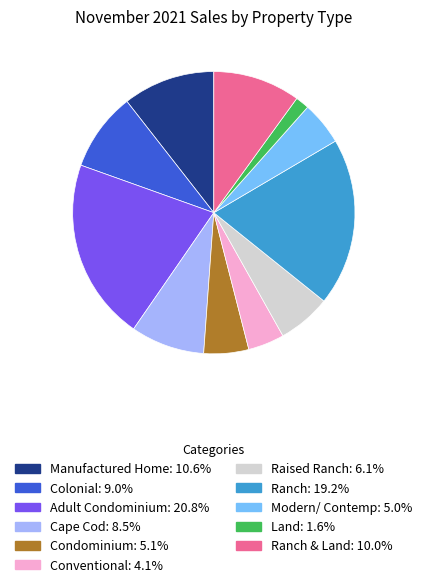

Is there a majority slice in this chart?

No